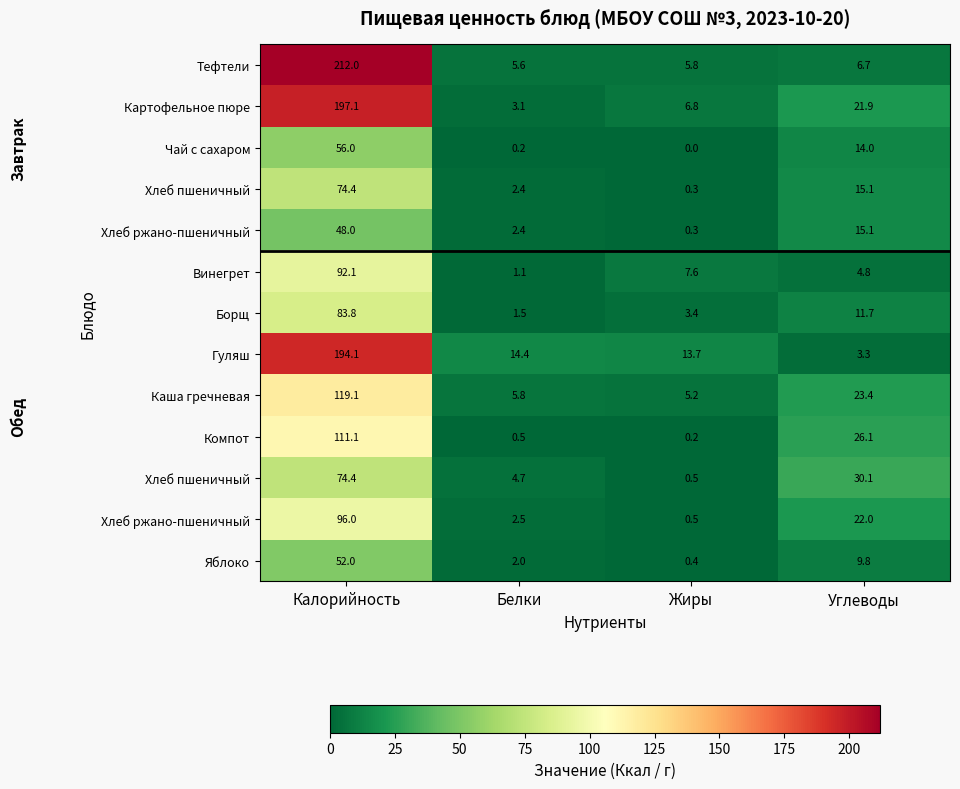

At how many categories does at least one series exceed 5?

4